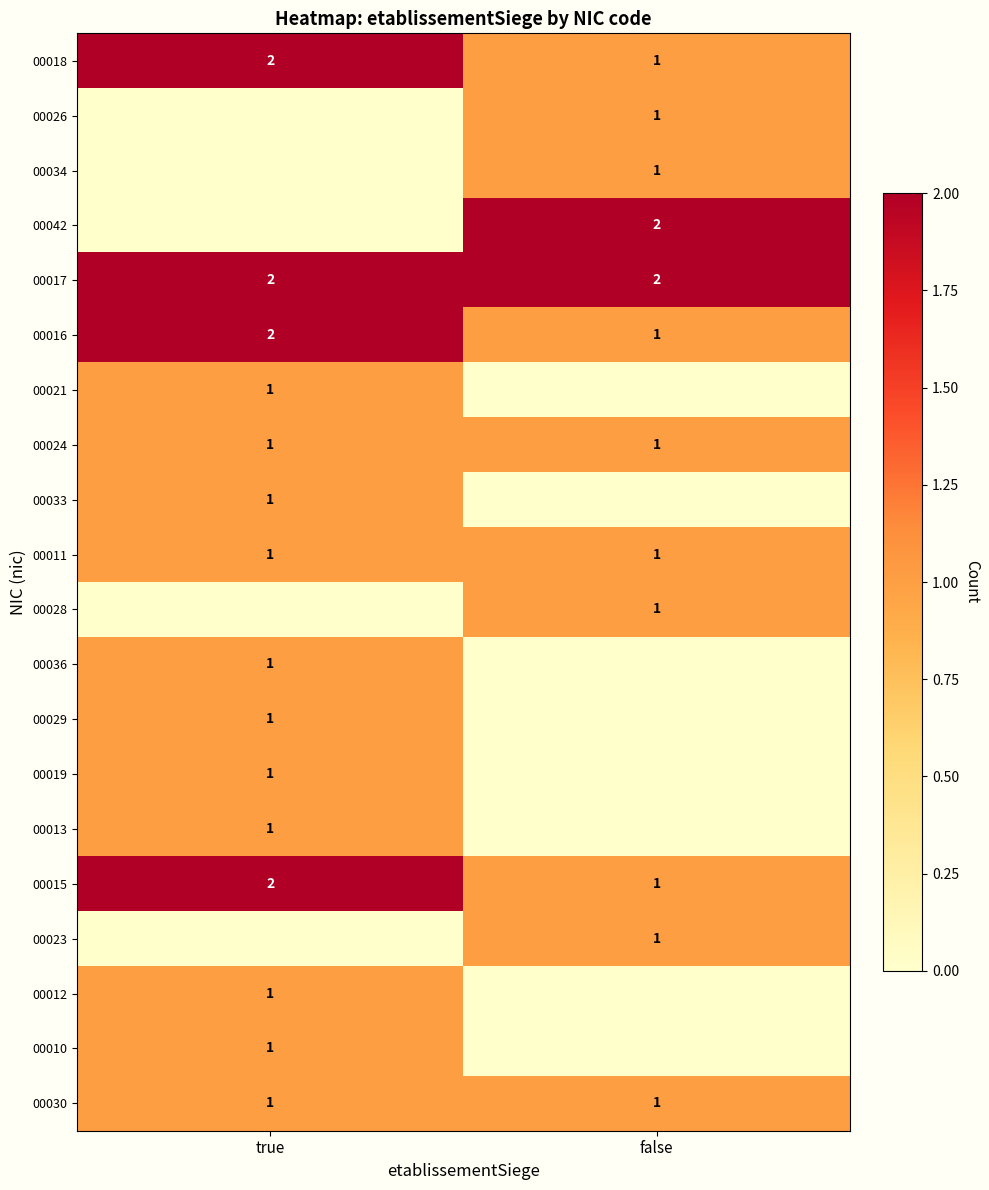

What is the greatest value displayed?

2